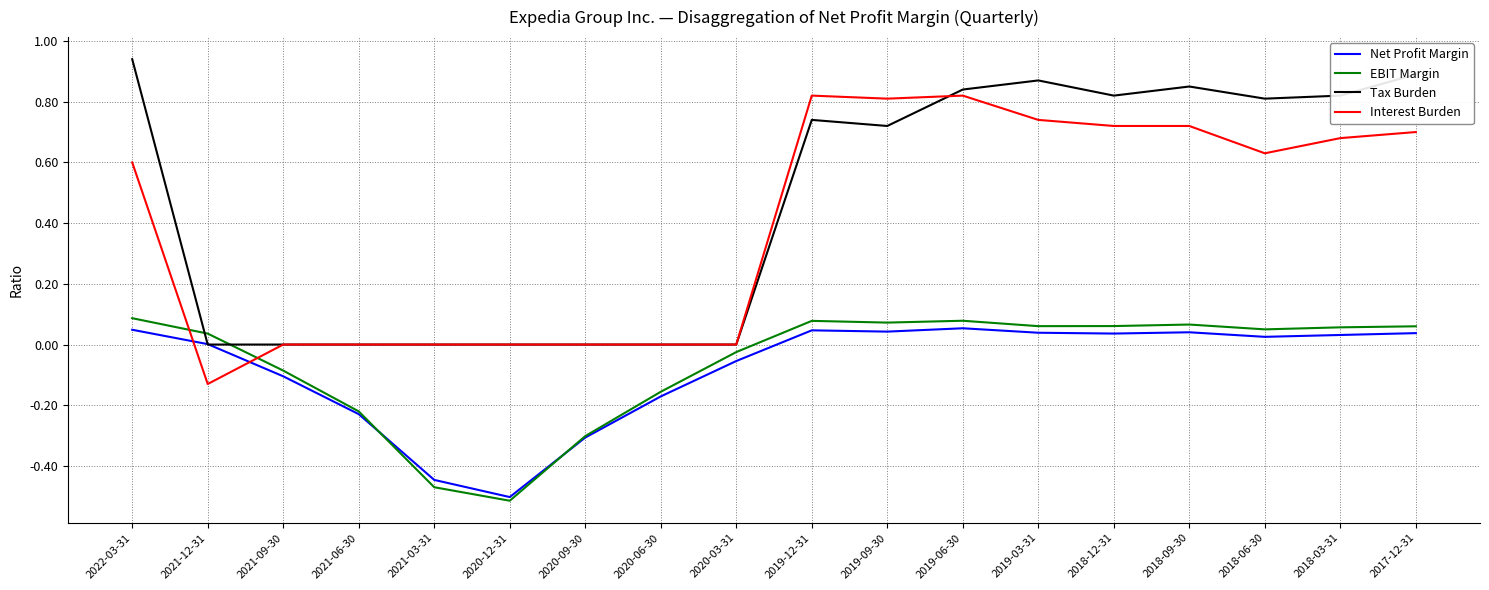

True or false: EBIT Margin and Interest Burden cross at least once.

True